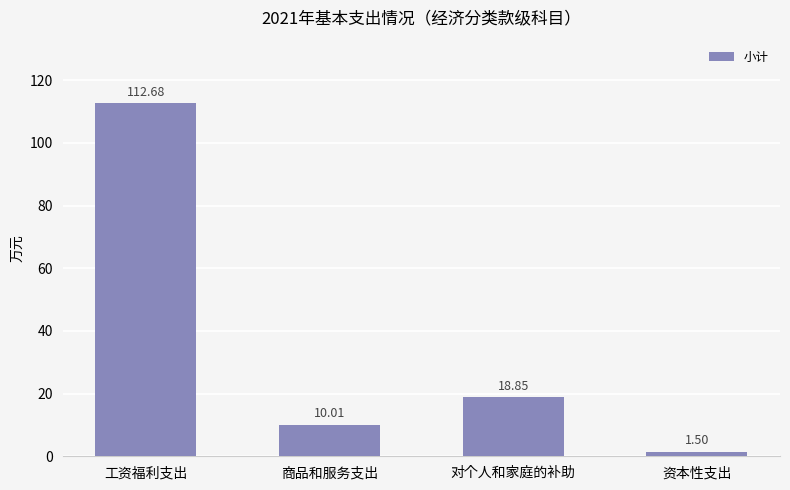

What is the change in value from 商品和服务支出 to 对个人和家庭的补助?

+8.8